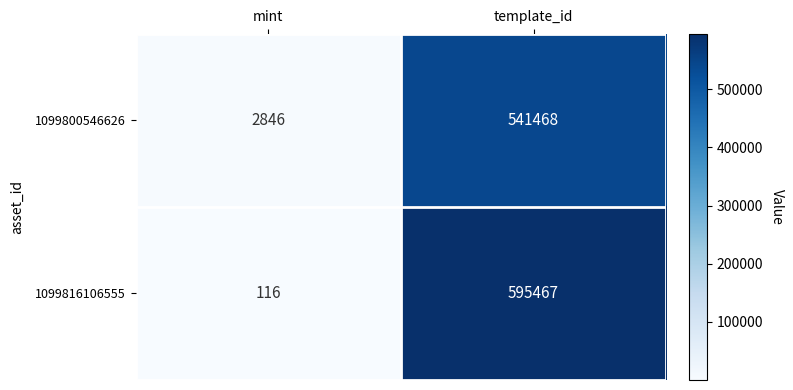

Count the number of categories in the chart.

2